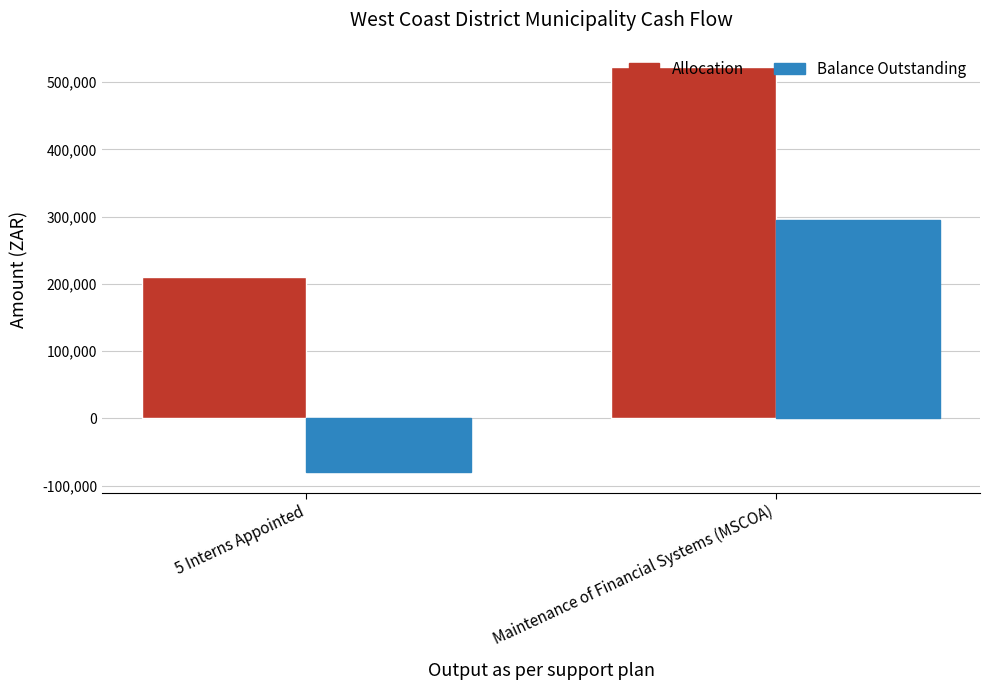

At how many categories does at least one series exceed 444491?

1